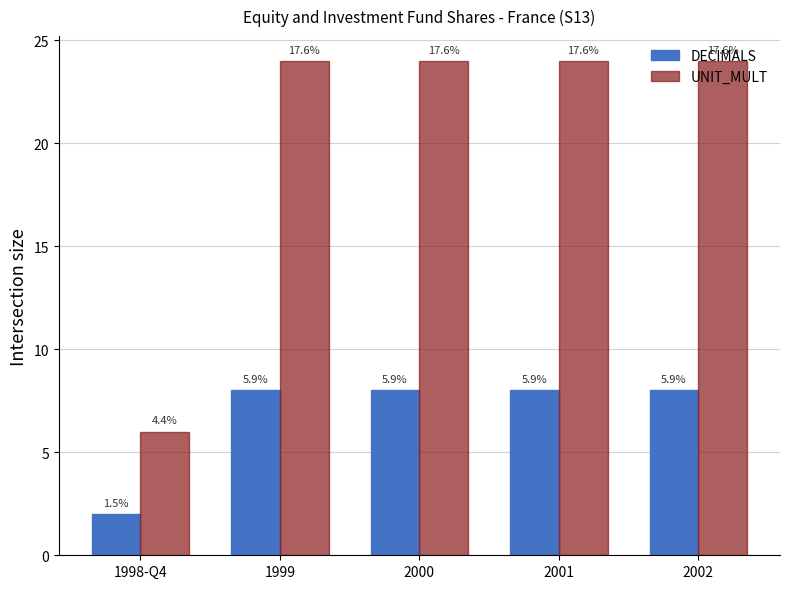

What is the lowest value of the DECIMALS series?

2